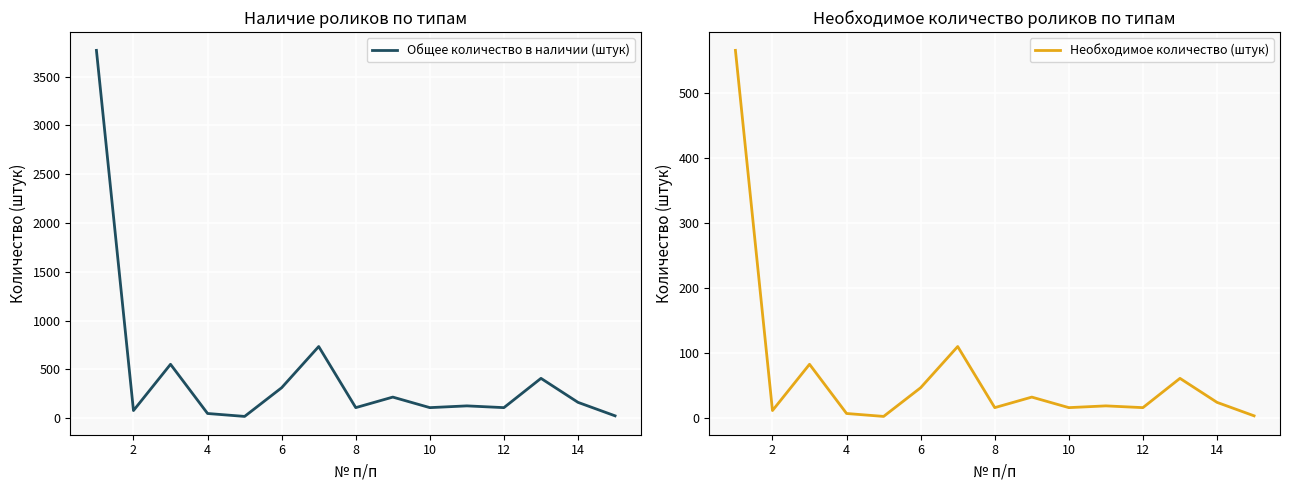

At how many categories does at least one series exceed 3671?

1